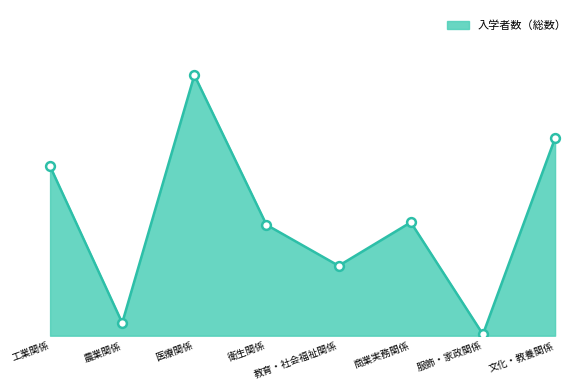

Between 衛生関係 and 商業実務関係, which is larger?

商業実務関係